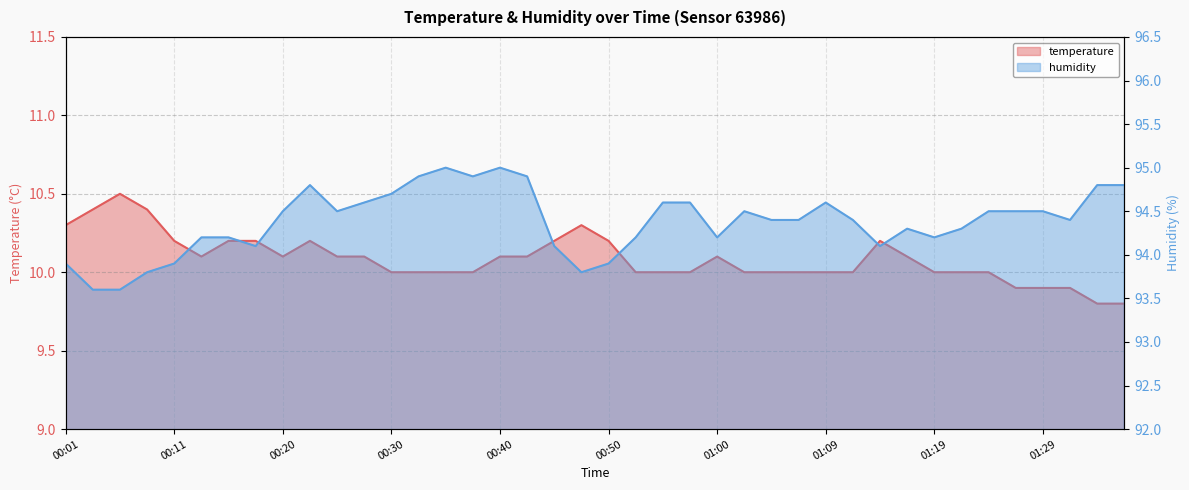

What is the total value across all series at 00:03?

104.0